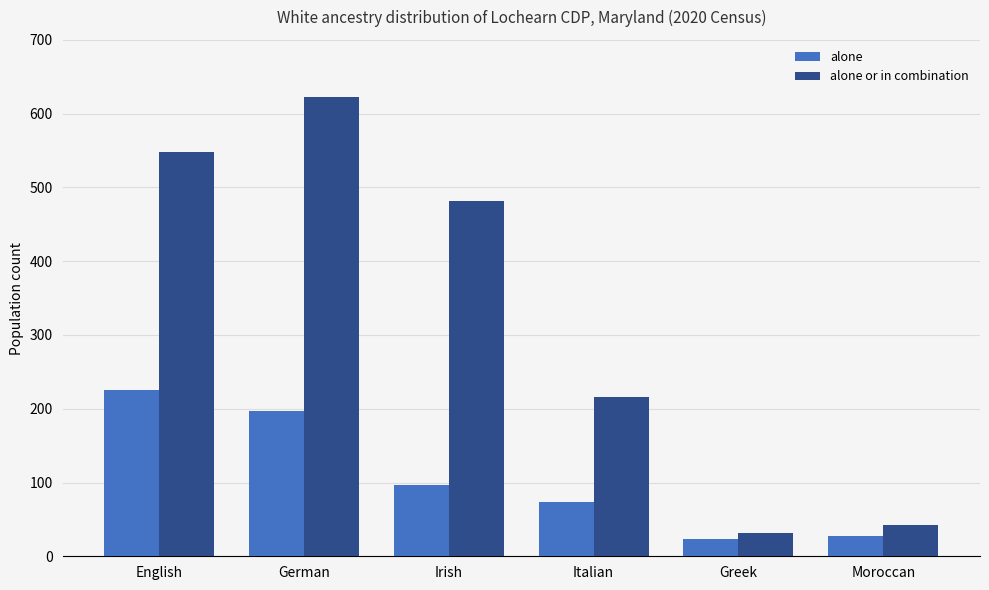

Read the alone or in combination value at Irish.

481